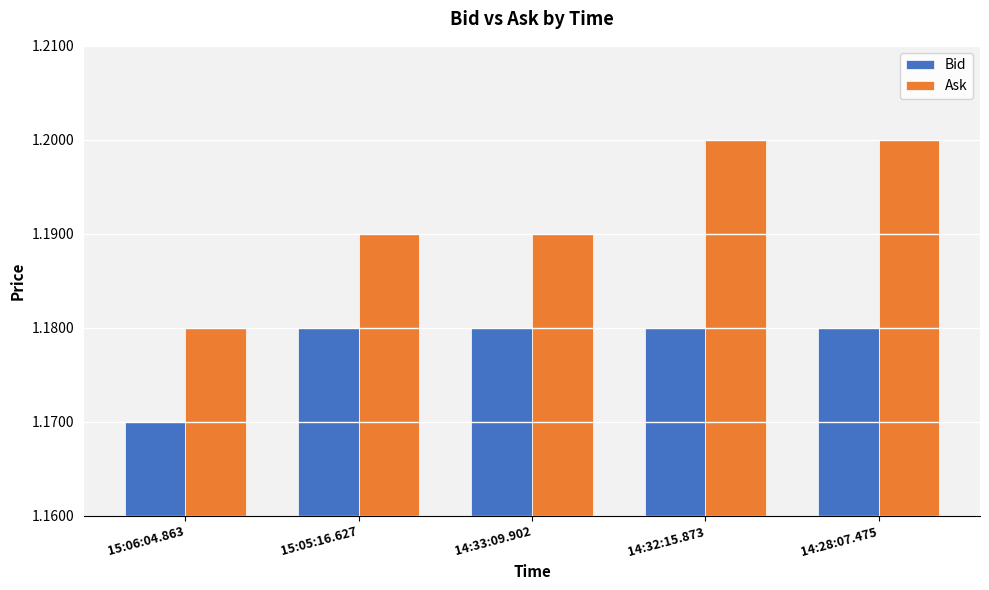

What is the label of the 4th bar from the left?

14:32:15.873